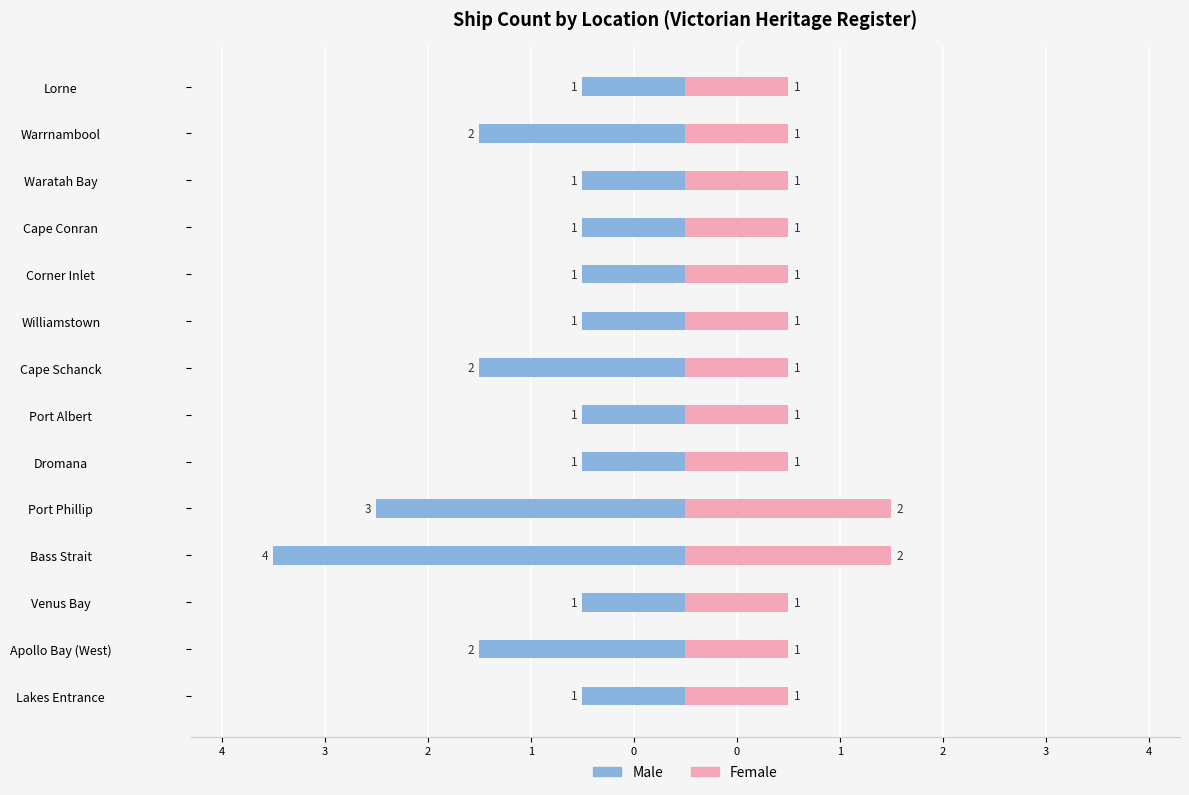

What is the highest value of the Female series?

2